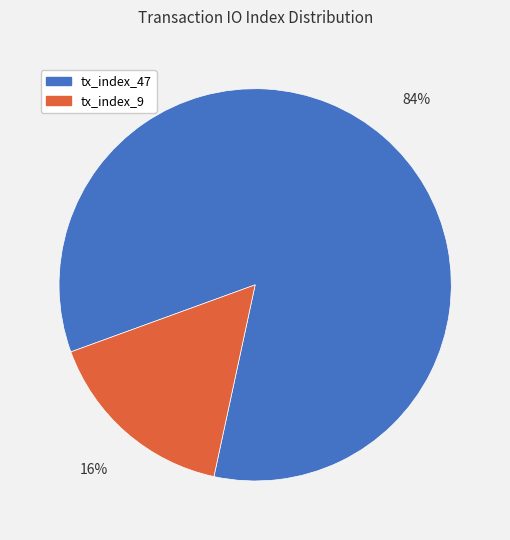

What percentage is the tx_index_9 slice, to the nearest percent?

16%